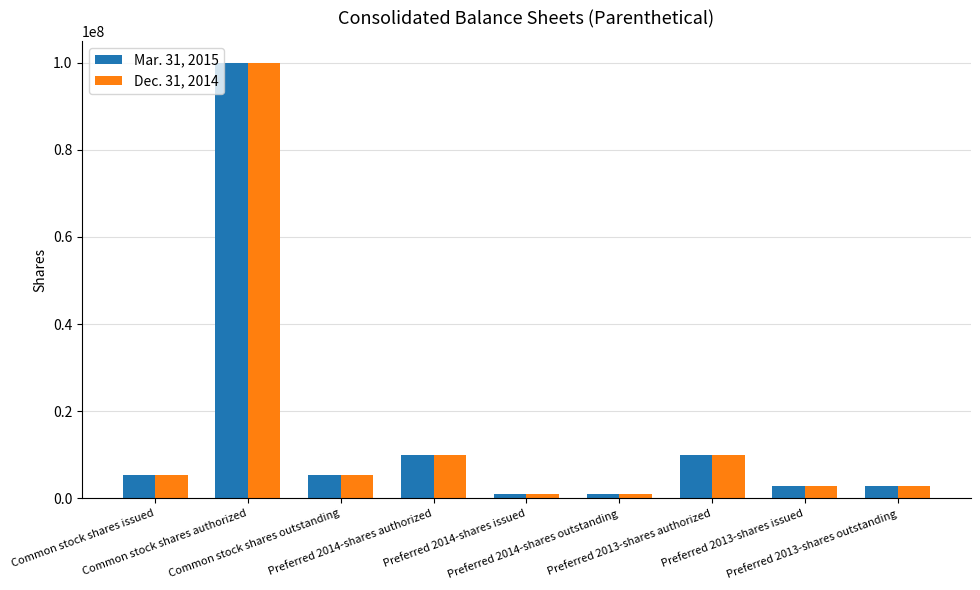

What is the greatest value displayed?

100000000